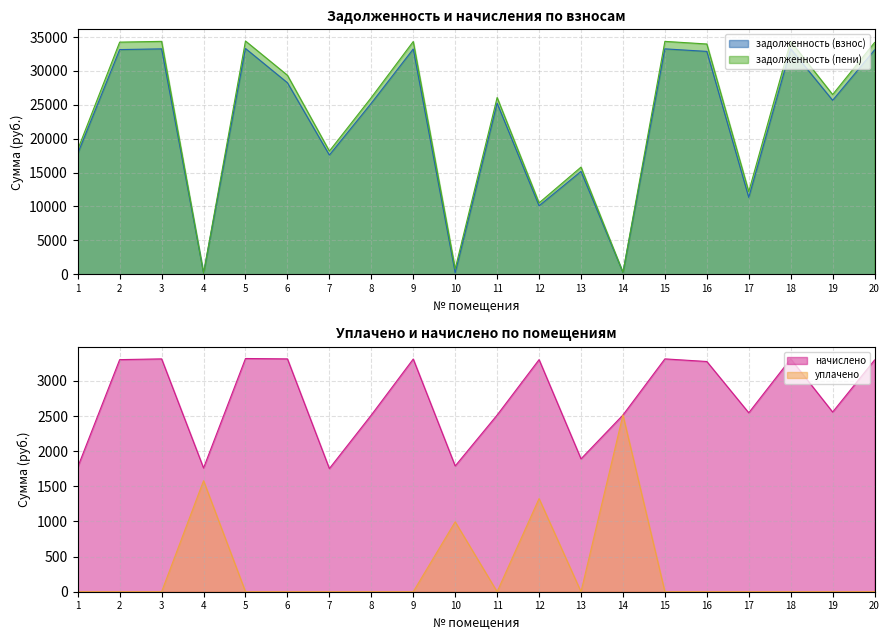

Reading right to left, extract all data points from this chart.

задолженность (взнос): 33106.7	25672.3	33267.1	11338.3	32892.7	33267.1	265.5	15181.9	10101.1	25244.5	196.7	33245.7	25244.5	17596.4	28267.1	33320.5	171.7	33267.1	33160.1	17810.2
задолженность (пени): 34206.1	26524.8	34371.8	12187.2	33985.0	34371.8	265.8	15812.4	10534.1	26082.8	793.4	34349.7	26082.8	18180.7	29371.8	34427.0	165.7	34371.8	34261.2	18401.6
начислено: 3298.1	2557.4	3314.0	2546.8	3276.7	3314.0	2514.8	1891.4	3303.4	2514.8	1790.2	3311.9	2514.8	1752.9	3314.0	3319.4	1760.9	3314.0	3303.4	1774.3
уплачено: 0.0	0.0	0.0	0.0	0.0	0.0	2516.0	0.0	1325.8	0.0	995.0	0.0	0.0	0.0	0.0	0.0	1580.0	0.0	0.0	0.0